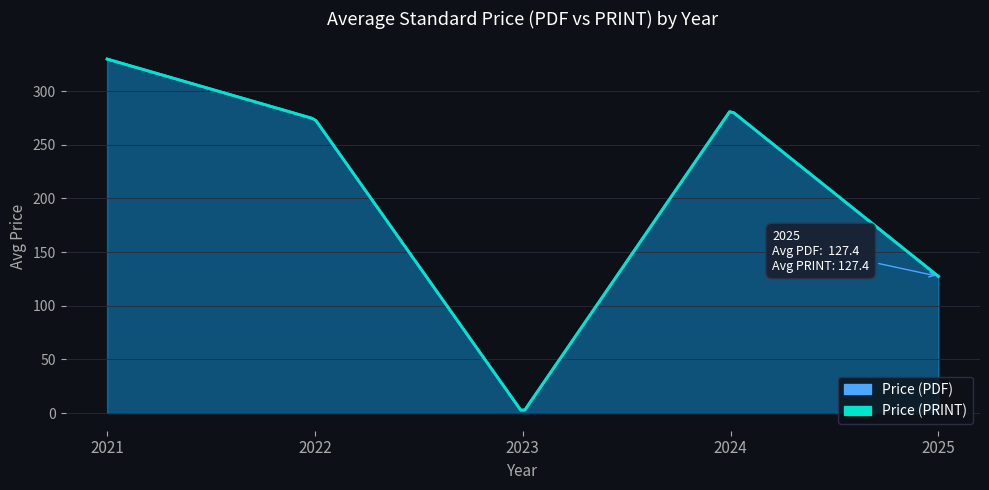

Is it true that Price (PRINT) equals 83.1 at 2024?

False